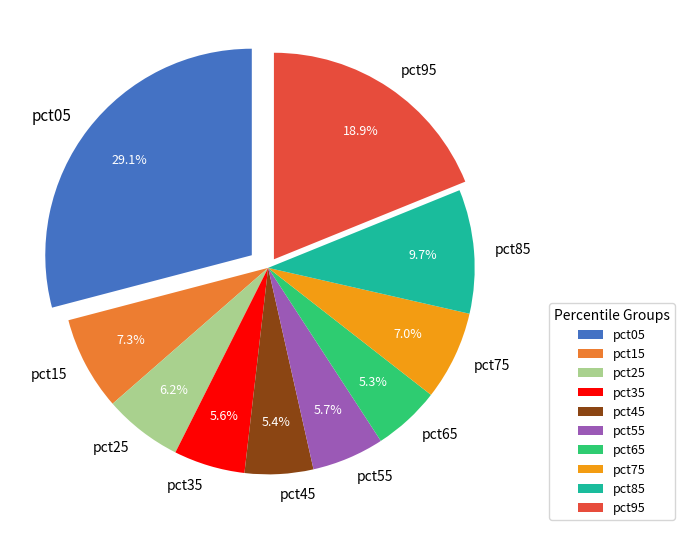

The pct15 slice represents 22% of the pie. True or false?

False